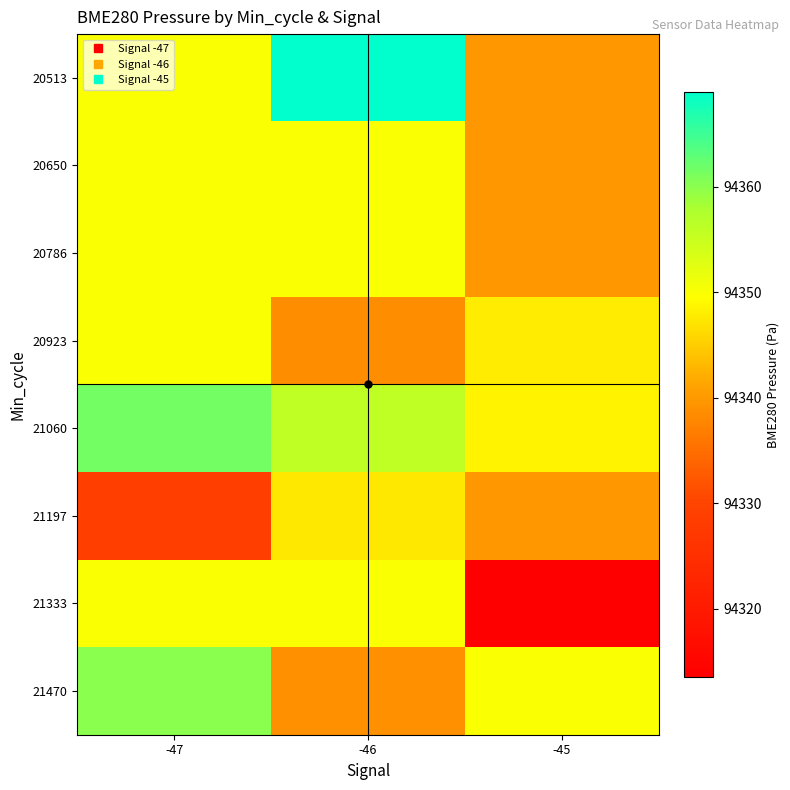

What is the total value across all series at -47?

754800.1